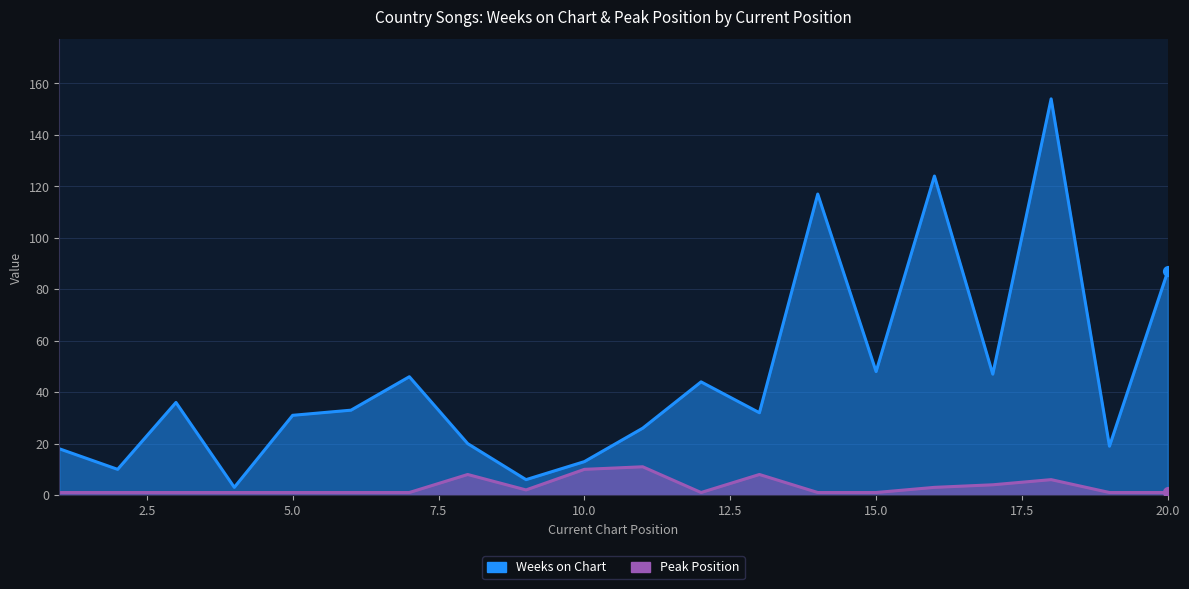

At which category is the sum across all series the highest?

18